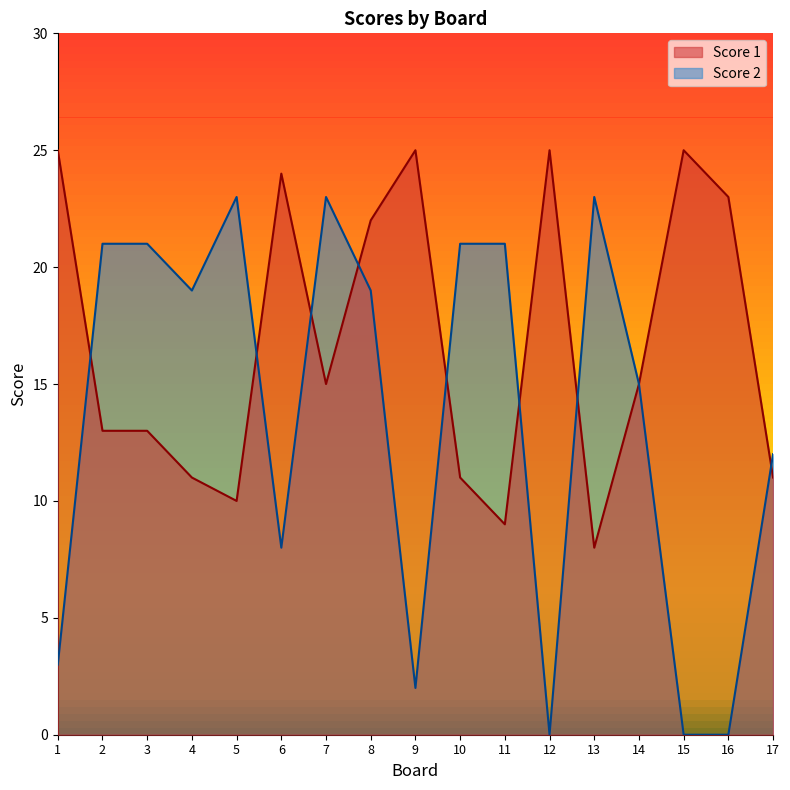

What is the value of the Score 2 point at the 17th from the left?

12